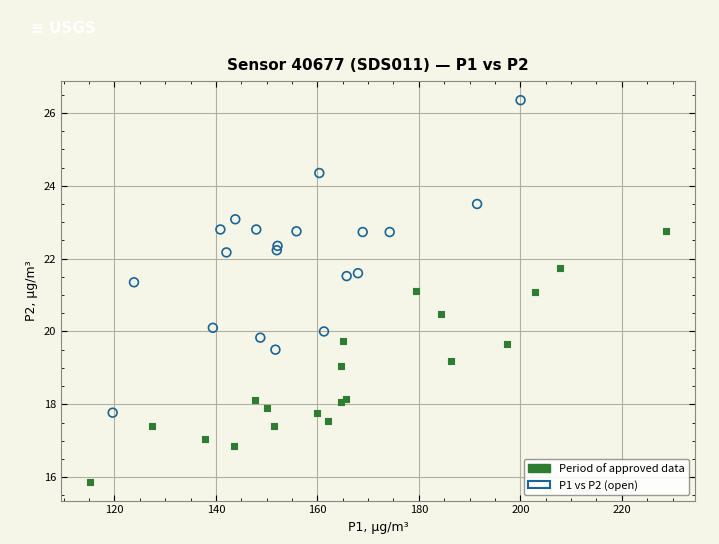

Which series has the widest spread of Y values?

P1 vs P2 (open)